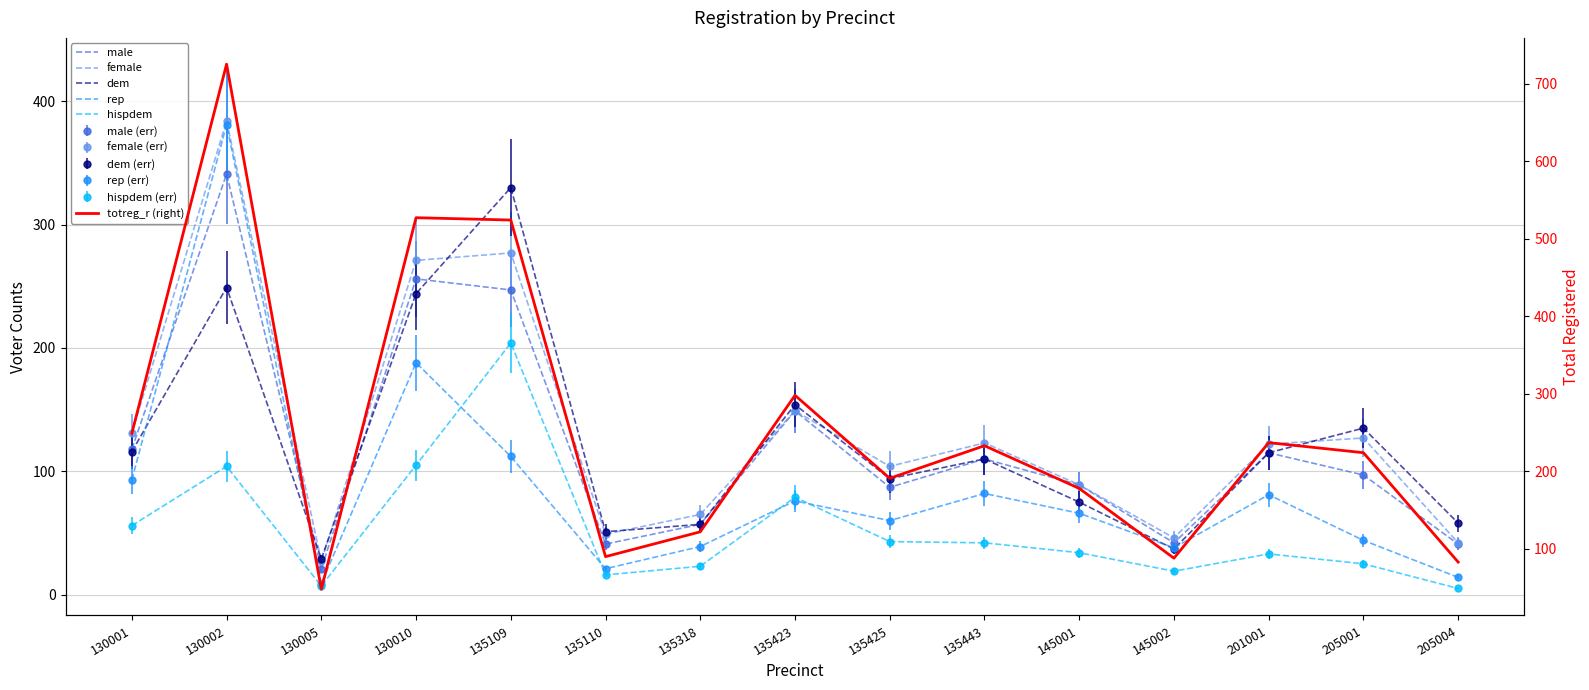

What is the total value across all series at 201001?

703